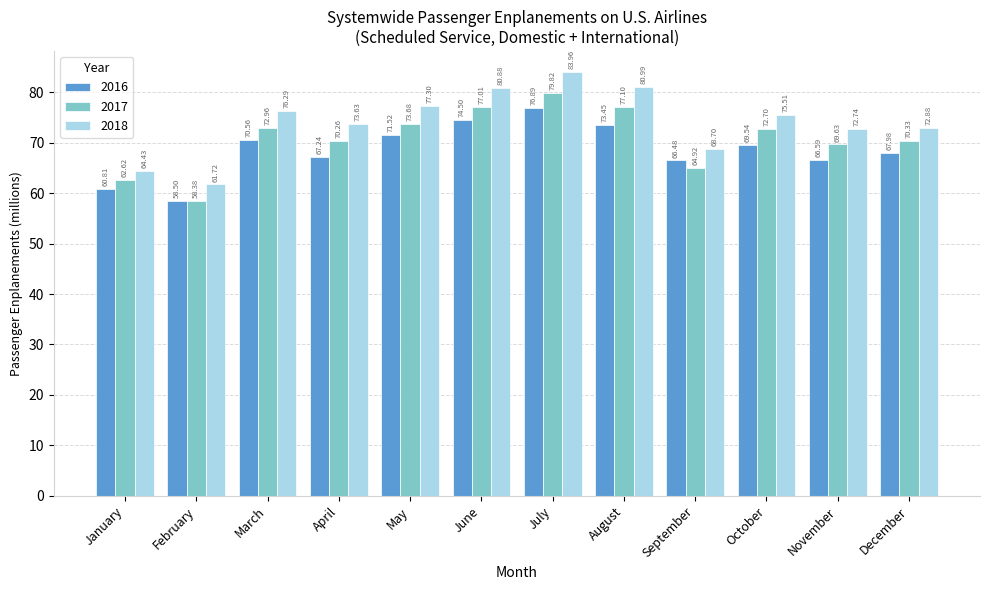

Rank the series at March from highest to lowest value.

2018, 2017, 2016